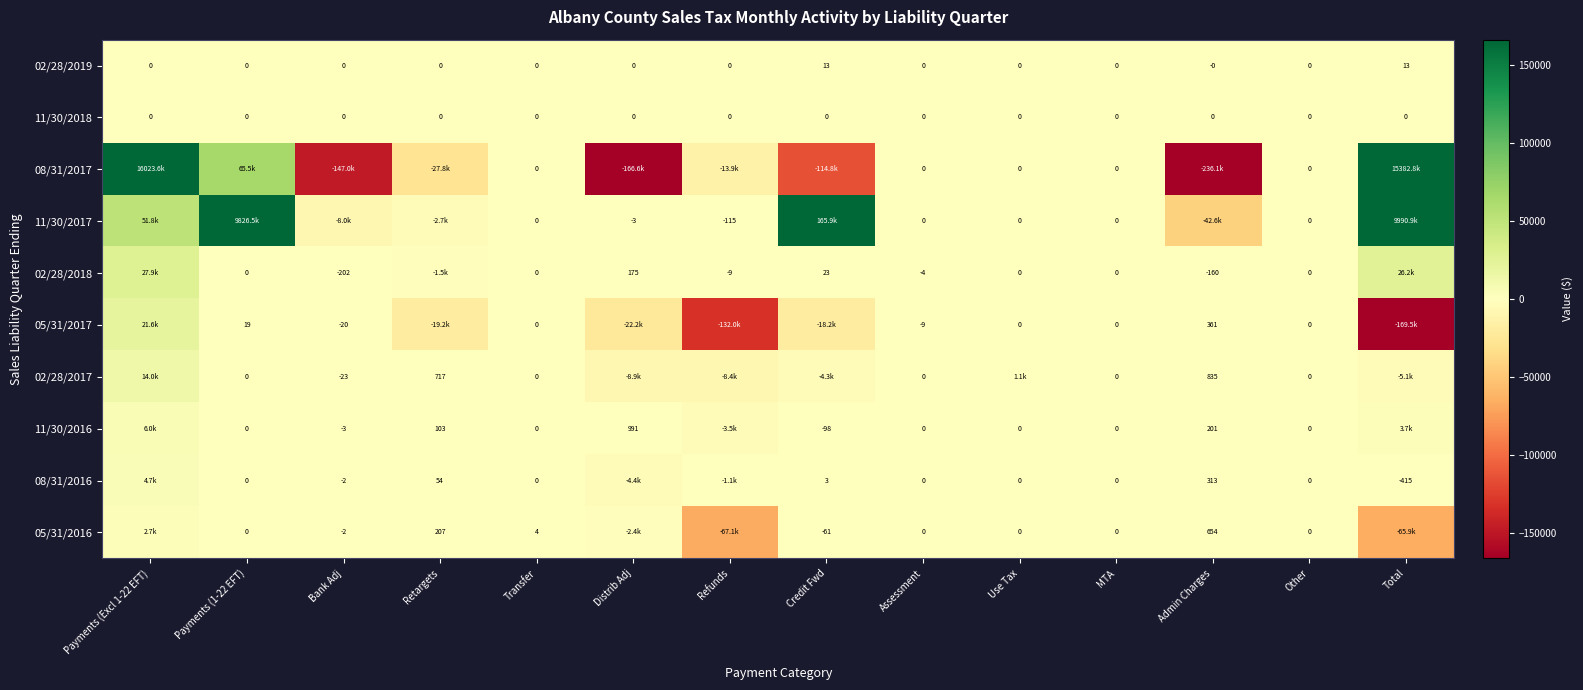

What is the average value of the 05/31/2016 series?

-9415.8